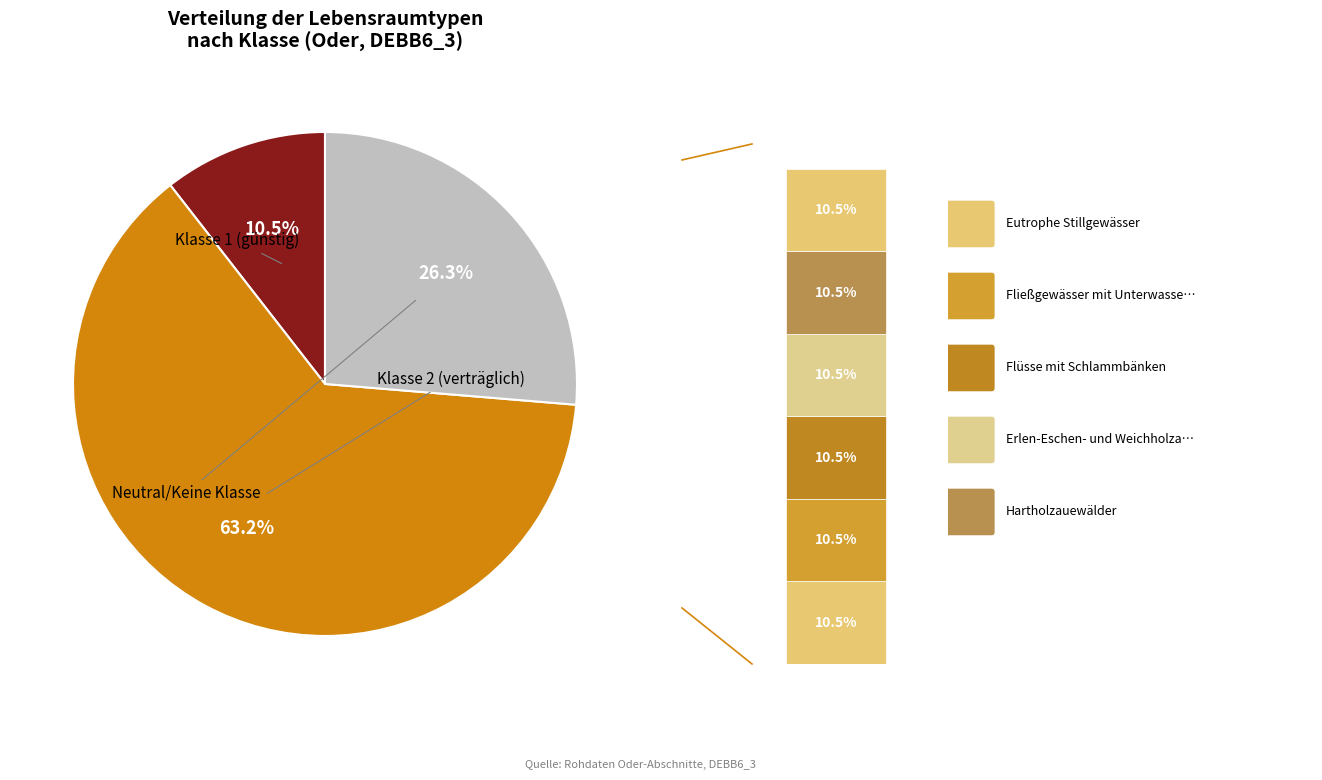

To the nearest percent, what is the difference between the Fließgewässer mit Unterwasservegetation and Magere Flachland-Mähwiesen slice percentages?

7%